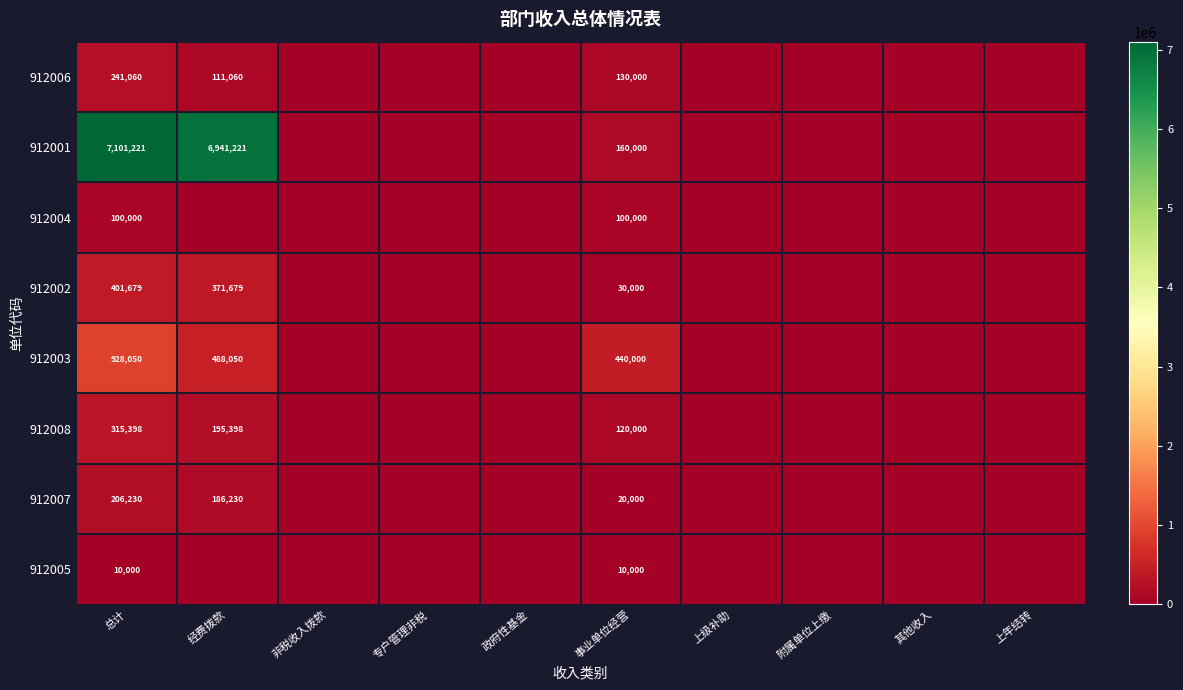

What is the greatest value displayed?

7101220.7